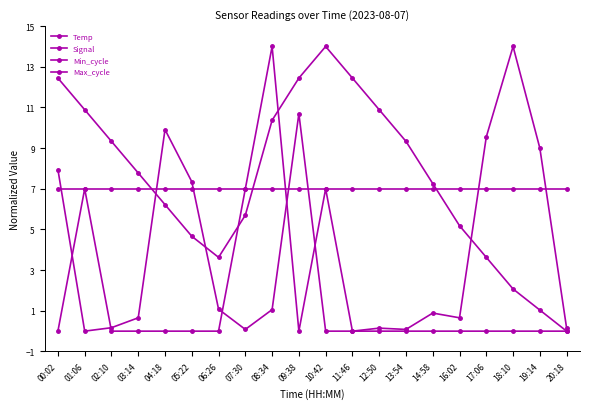

What is the difference between the maximum and minimum values in the Max_cycle series?

14.0